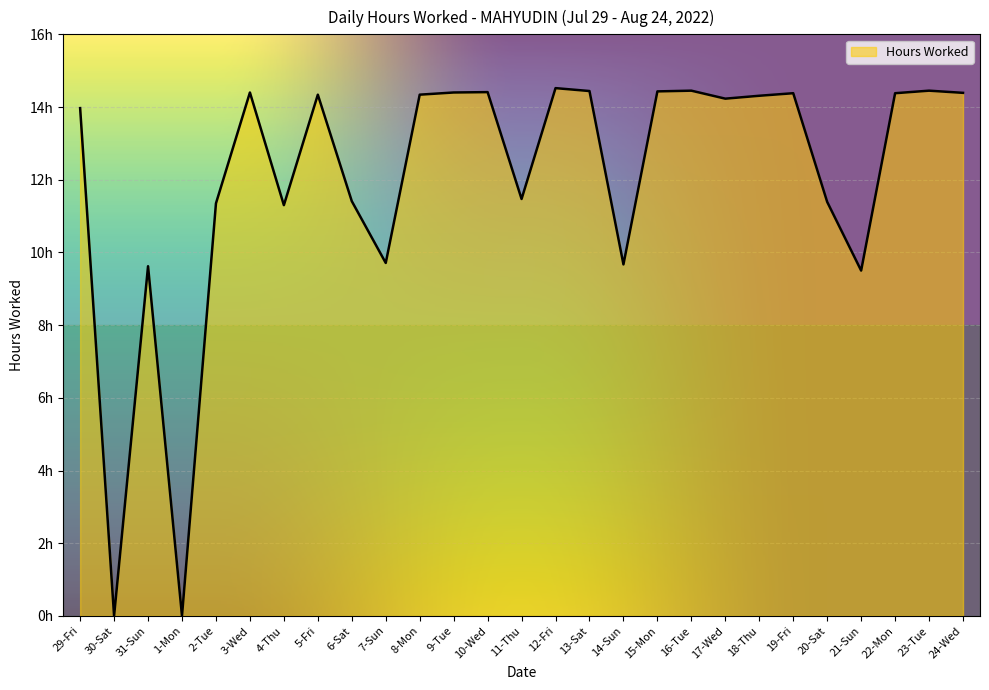

What is the difference between the values at 21-Sun and 4-Thu?

1.8